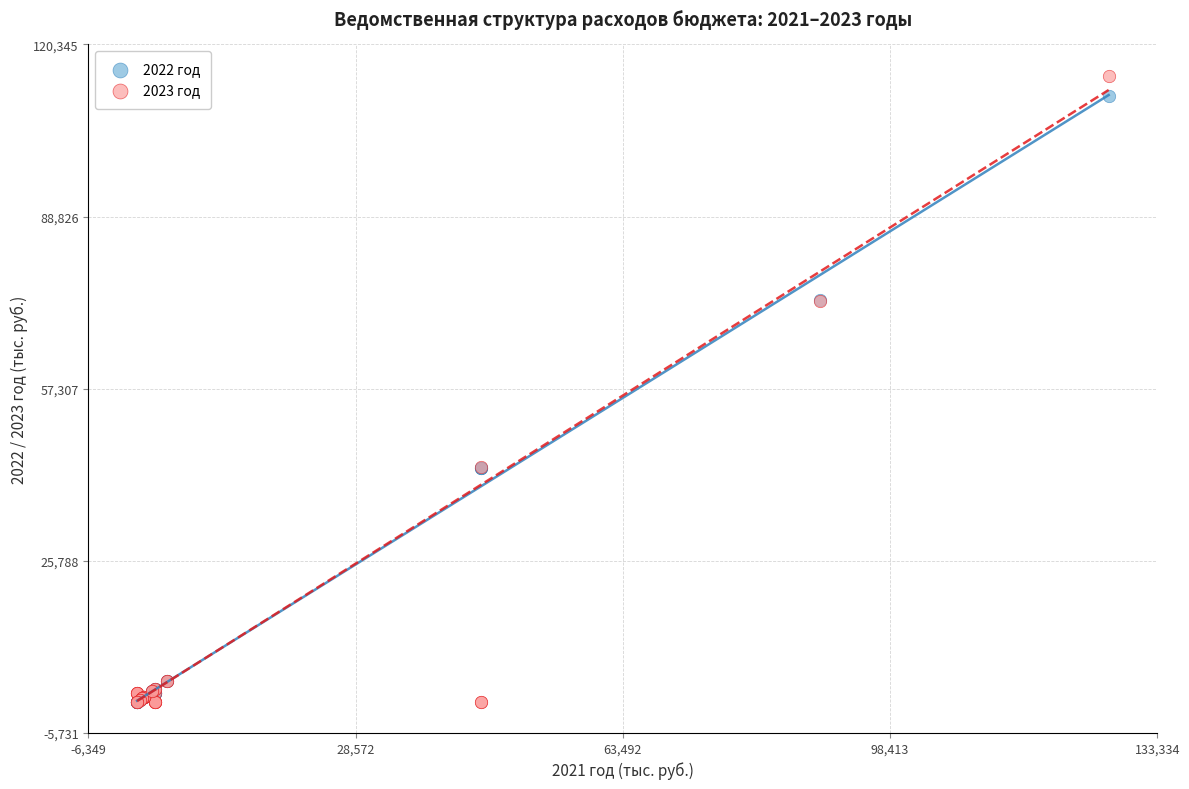

What are all the series names shown in the legend?

2022 год, 2023 год